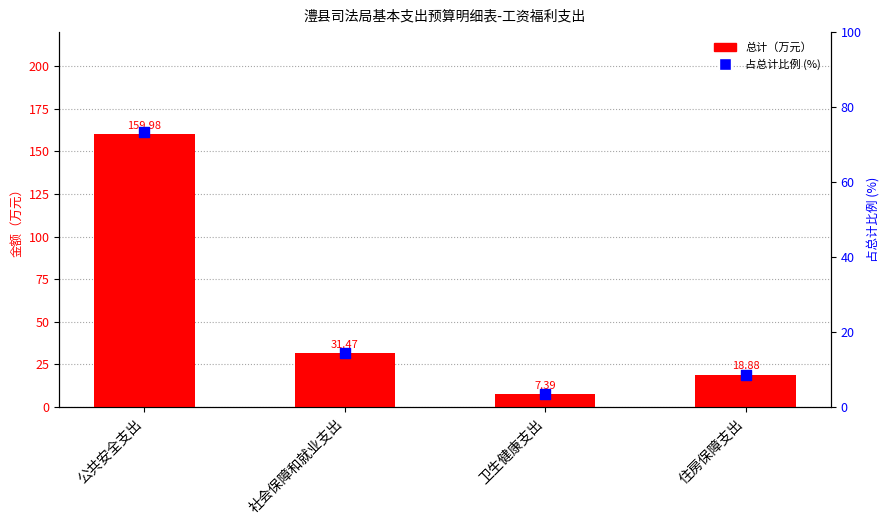

Which series contains the highest Y value?

总计